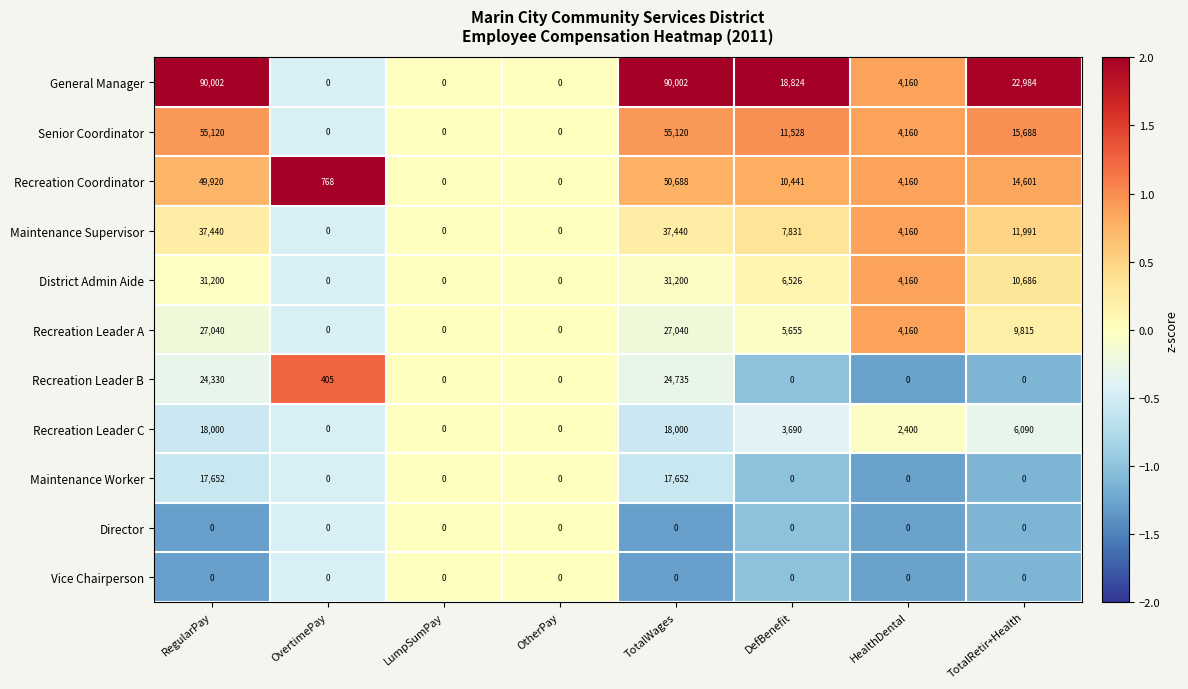

What is the spread (max minus min) of values at DefBenefit?

18824